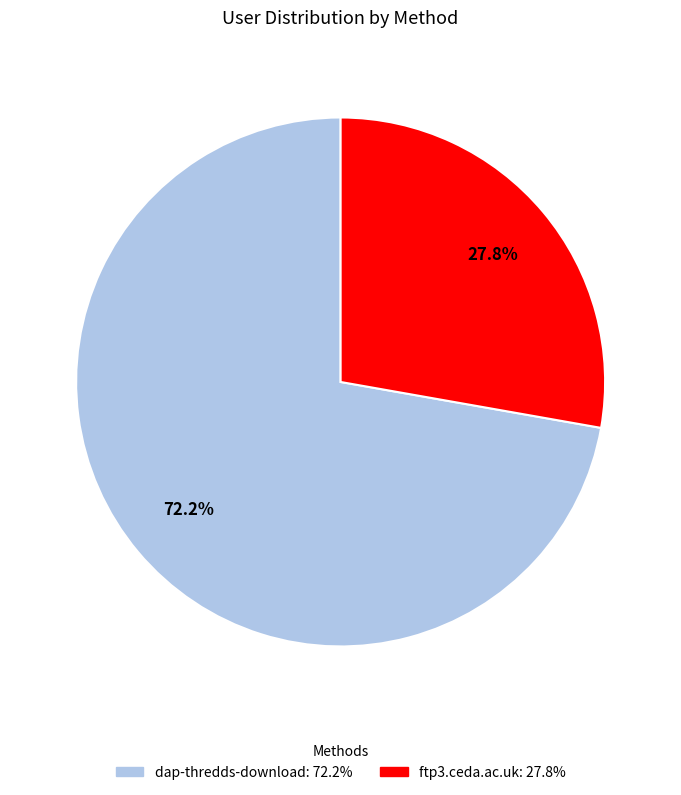

Is the sum of ftp3.ceda.ac.uk and dap-thredds-download greater than half?

Yes